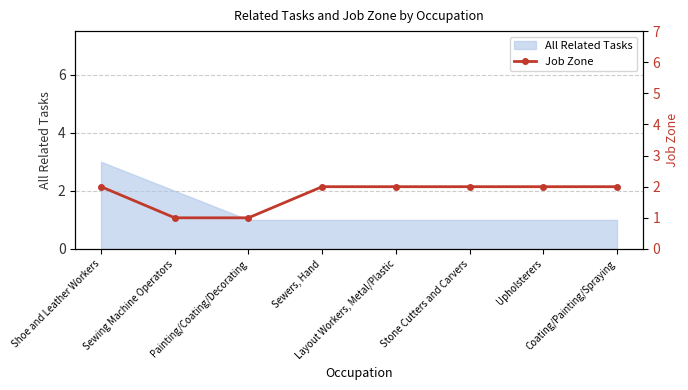

The value at Painting/Coating/Decorating is 0. True or false?

False